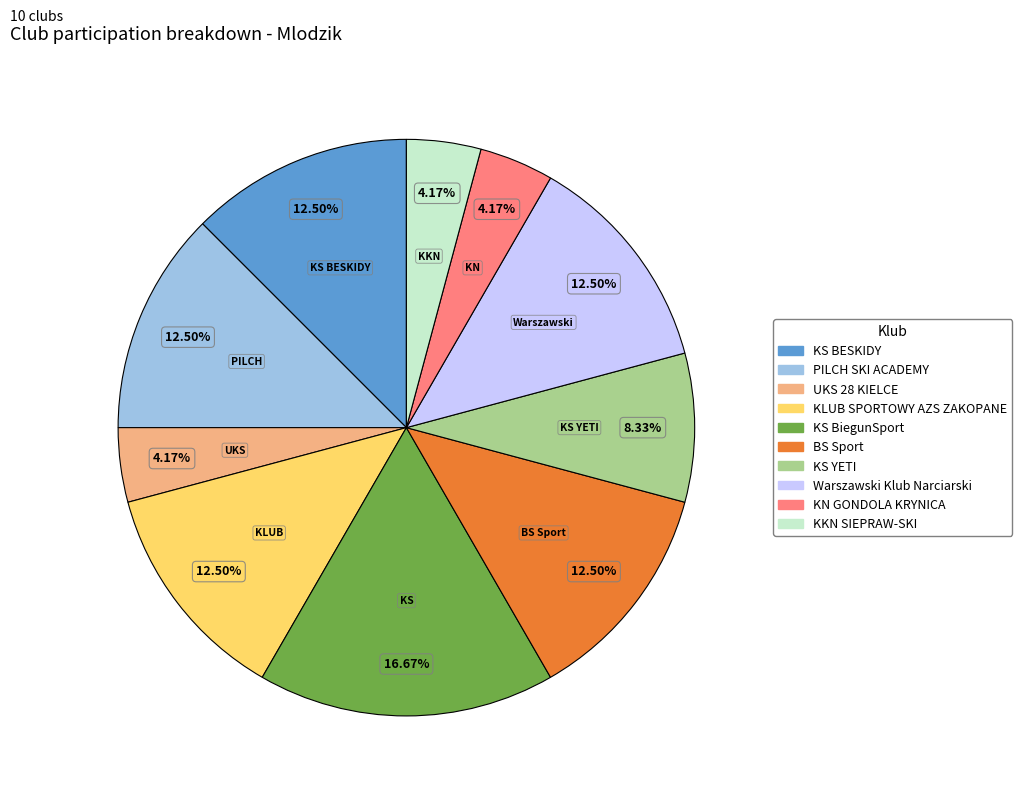

How many slices are in this pie chart?

10